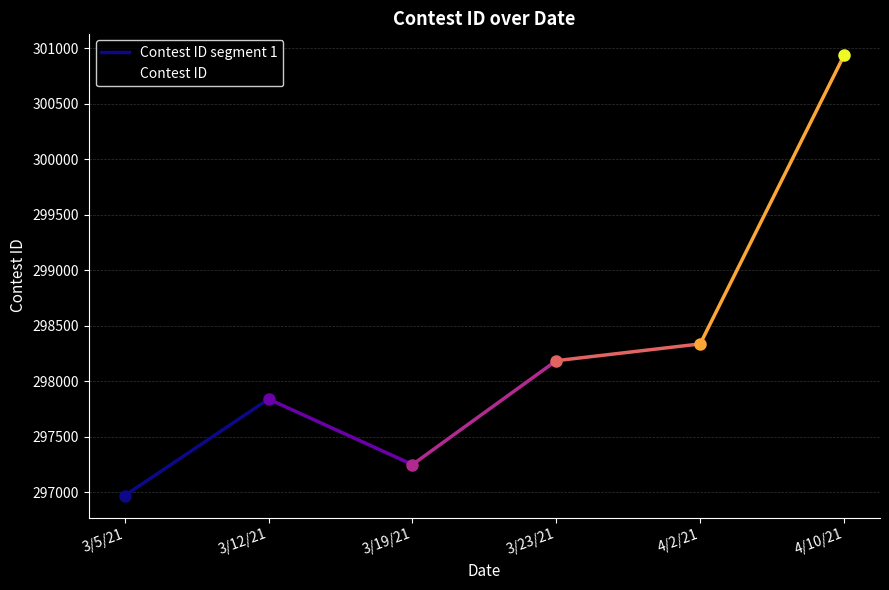

Where is the first local minimum?

3/19/21